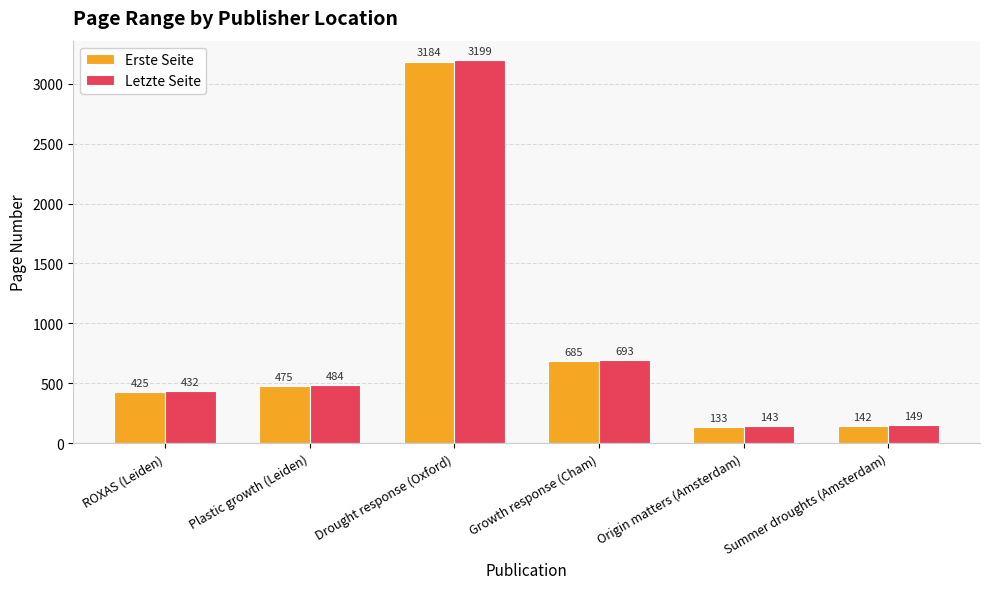

How many bars are there in each group?

2